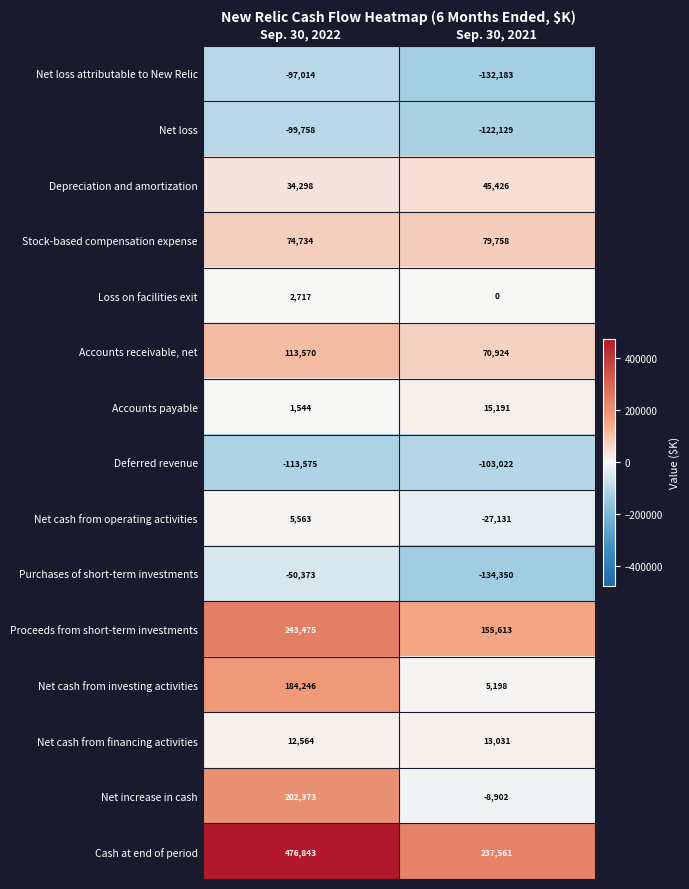

Reading left to right, what are all the values shown in this chart?

Net loss attributable to New Relic: -97014	-132183
Net loss: -99758	-122129
Depreciation and amortization: 34298	45426
Stock-based compensation expense: 74734	79758
Loss on facilities exit: 2717	0
Accounts receivable, net: 113570	70924
Accounts payable: 1544	15191
Deferred revenue: -113575	-103022
Net cash from operating activities: 5563	-27131
Purchases of short-term investments: -50373	-134350
Proceeds from short-term investments: 243475	155613
Net cash from investing activities: 184246	5198
Net cash from financing activities: 12564	13031
Net increase in cash: 202373	-8902
Cash at end of period: 476843	237561